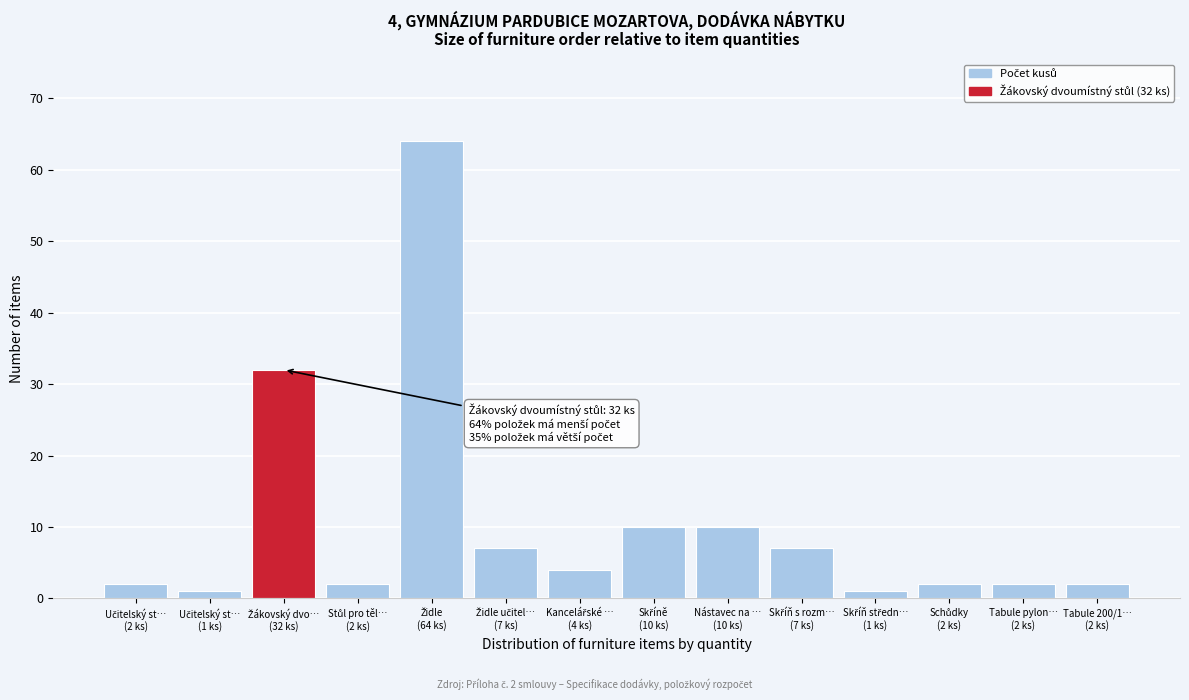

Reading right to left, extract all data points from this chart.

2	2	2	1	7	10	10	4	7	64	2	32	1	2